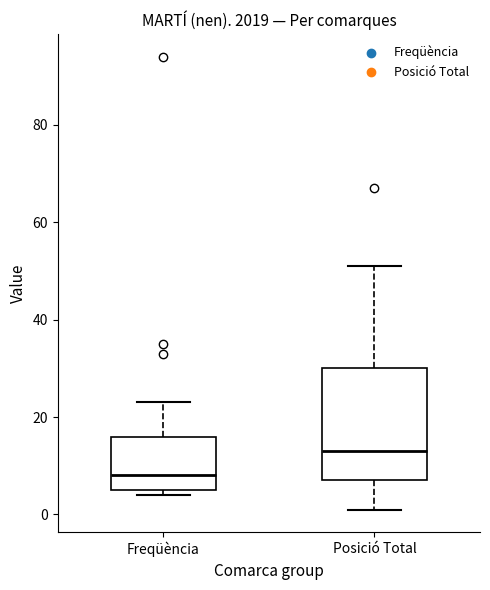

Which box is the tallest, from its lower edge to its upper edge?

Posició Total